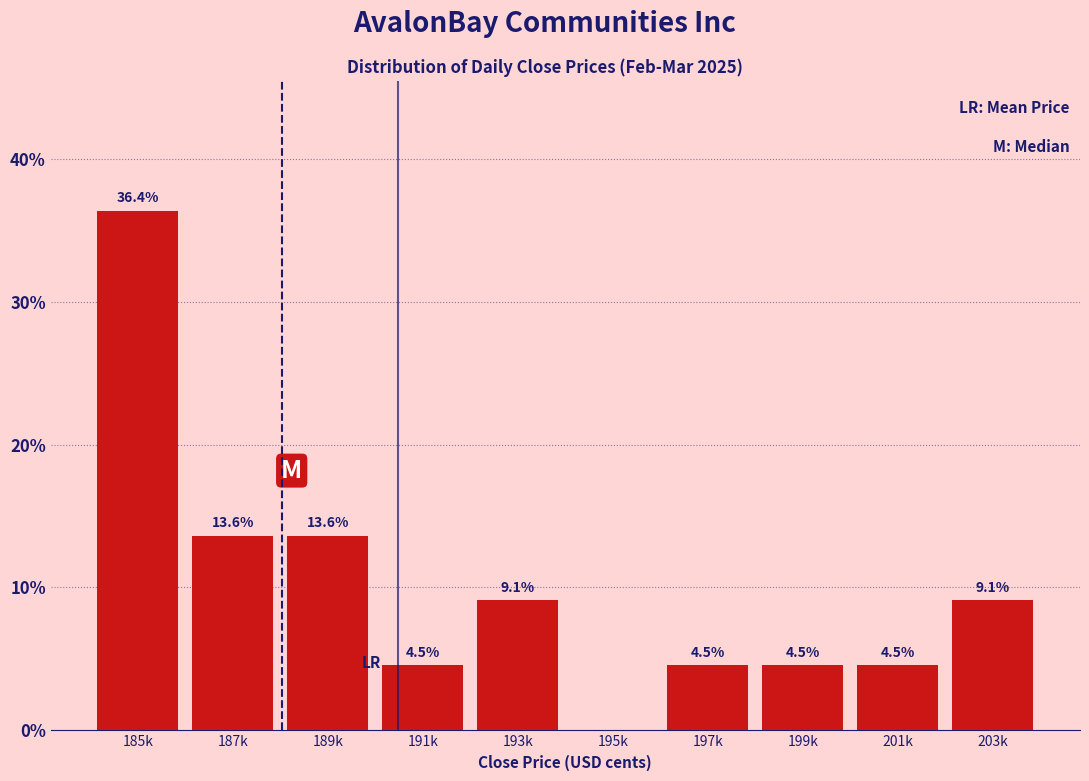

Reading left to right, what are all the values shown in this chart?

185k=36.4	187k=13.6	189k=13.6	191k=4.5	193k=9.1	195k=0.0	197k=4.5	199k=4.5	201k=4.5	203k=9.1